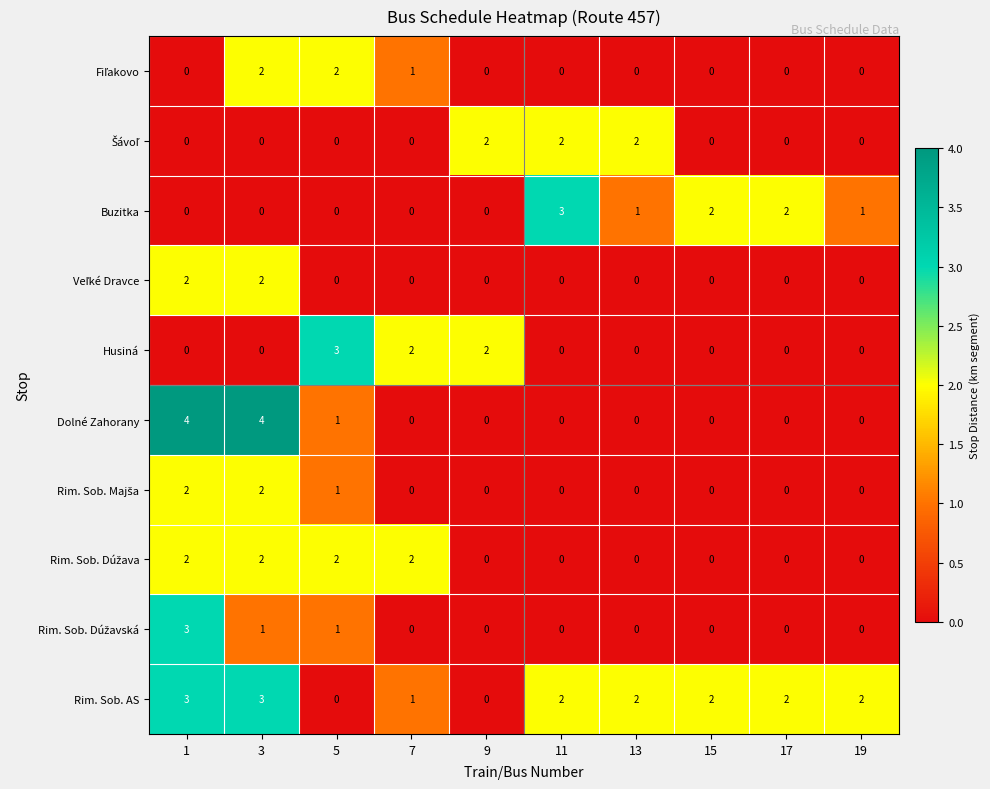

At how many categories does at least one series exceed 1?

10